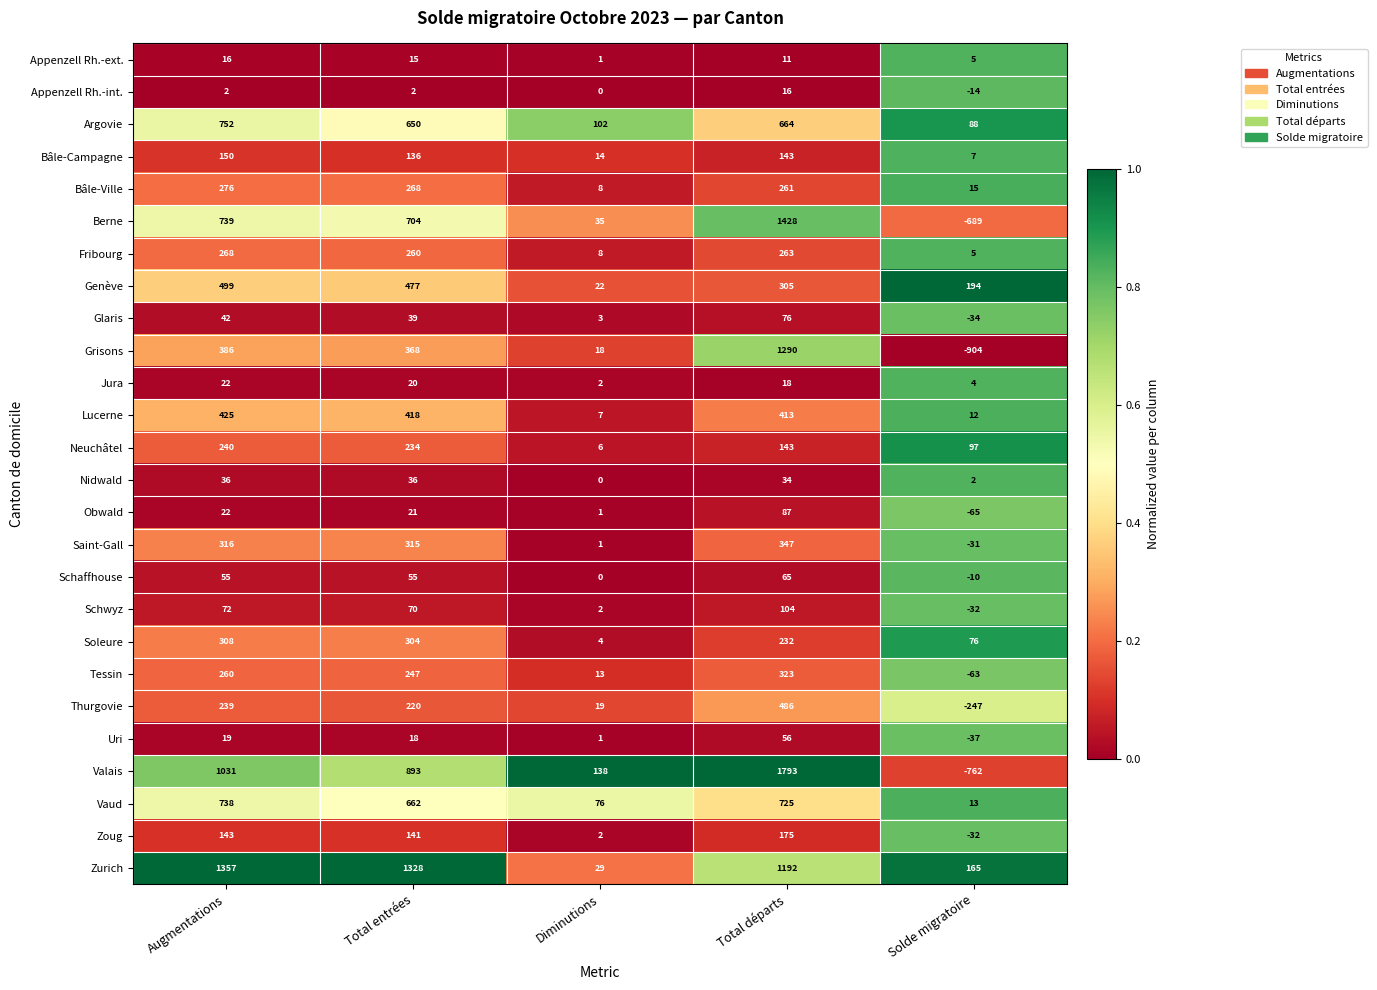

What is the spread (max minus min) of values at Augmentations?

1355